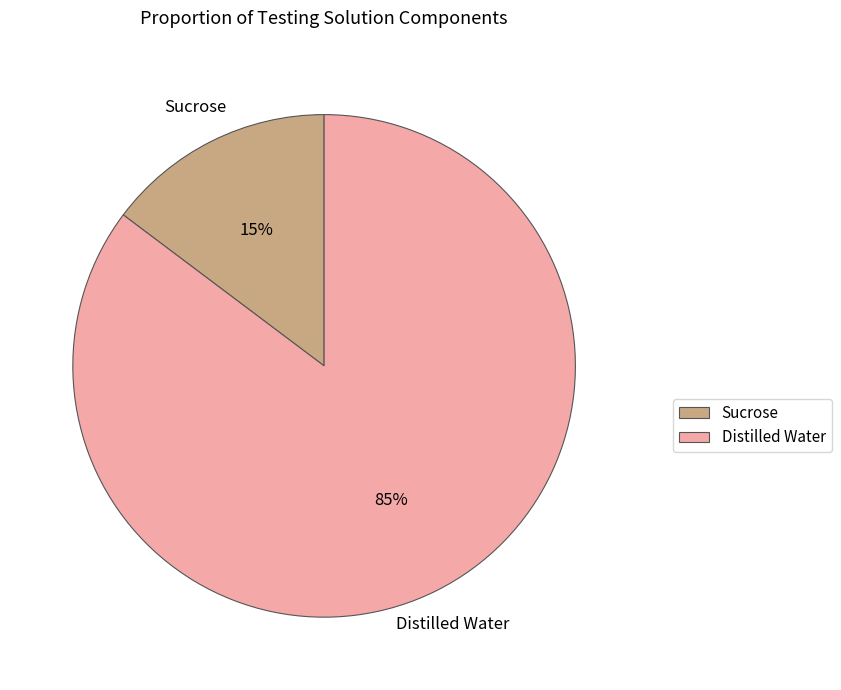

Do Distilled Water and Sucrose together represent more than half of the pie?

Yes